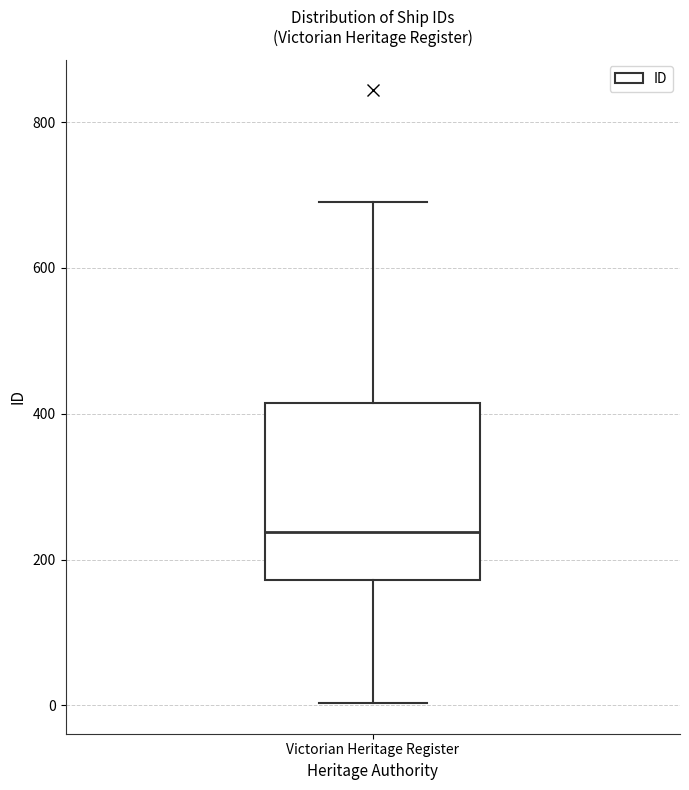

Read this box plot against the y-axis: the position of the median line, the range covered by the box, and the ends of both whiskers. The values are not printed on the chart, so give them approximately, as read against the axis.

median 240, box 180 to 420, whiskers 0 to 700